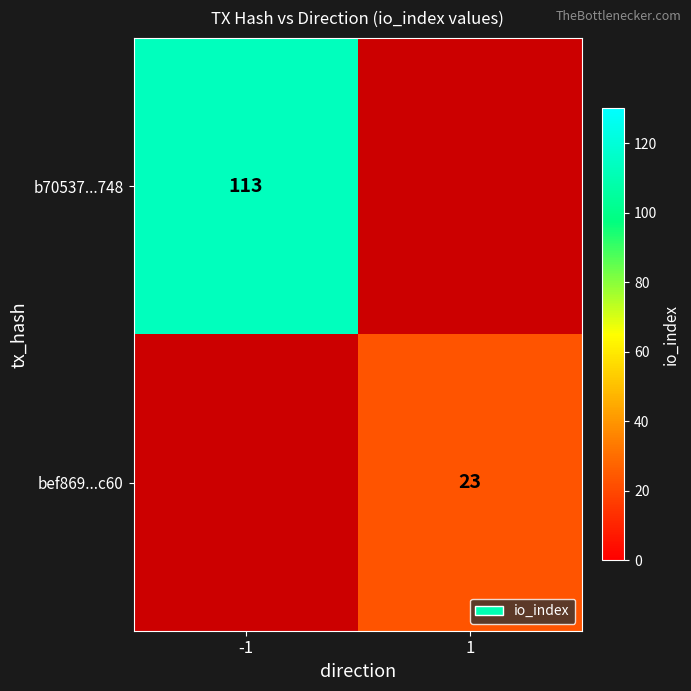

True or false: b70537...748 has a value of 113 at -1.

True